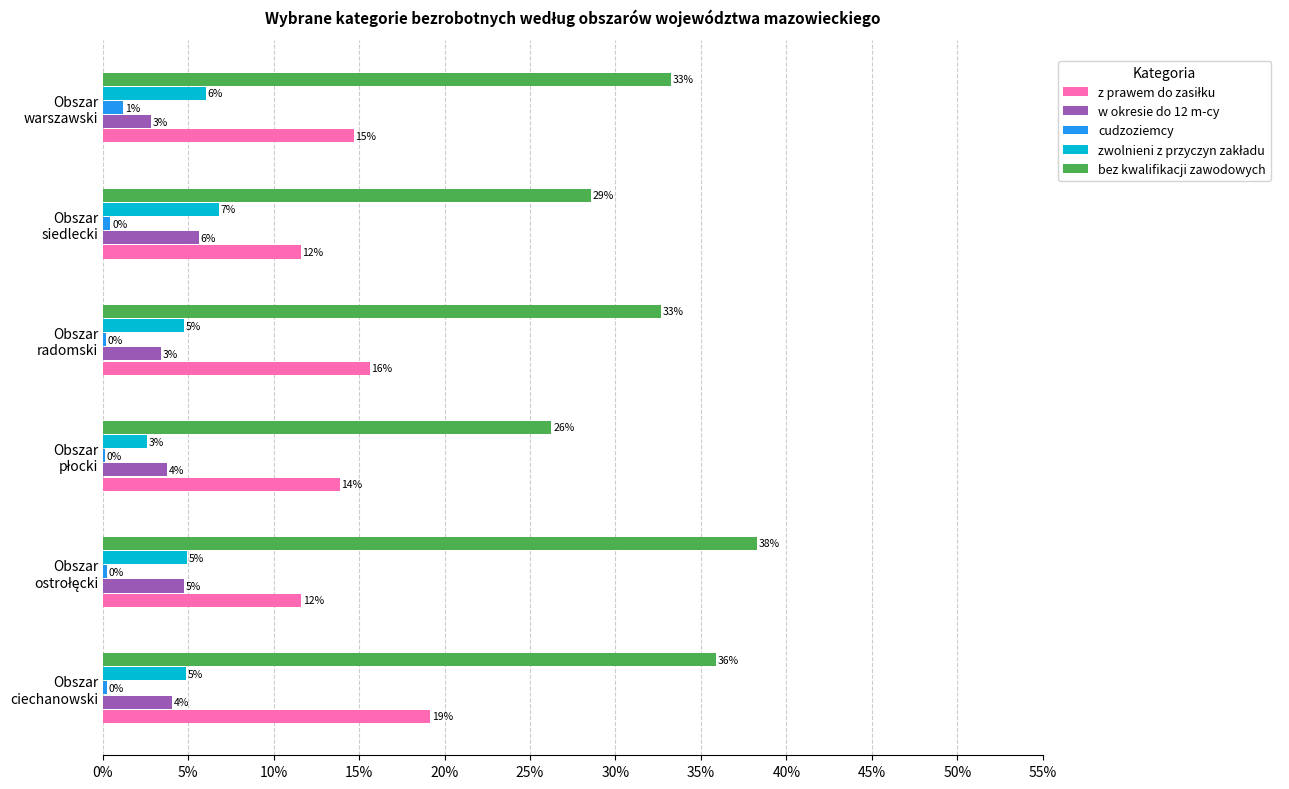

Does the chart contain any negative values?

No